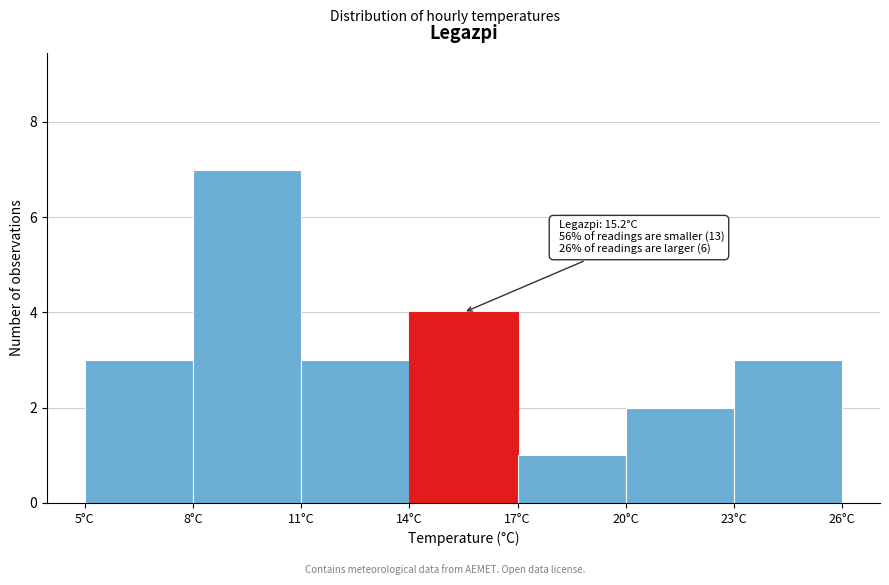

Which range on the x-axis has the tallest bar?

8 to 11